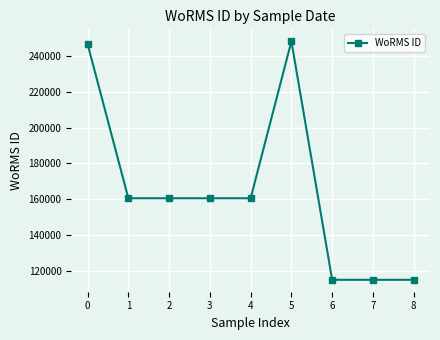

True or false: the data shows 77079 at 7.

False